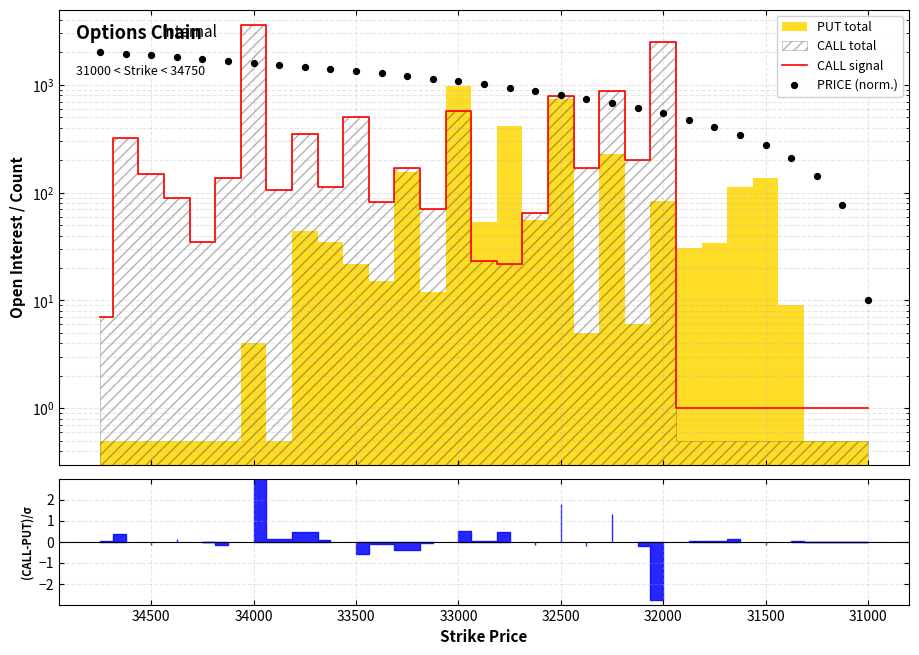

Which series has the widest spread of Y values?

CALL signal